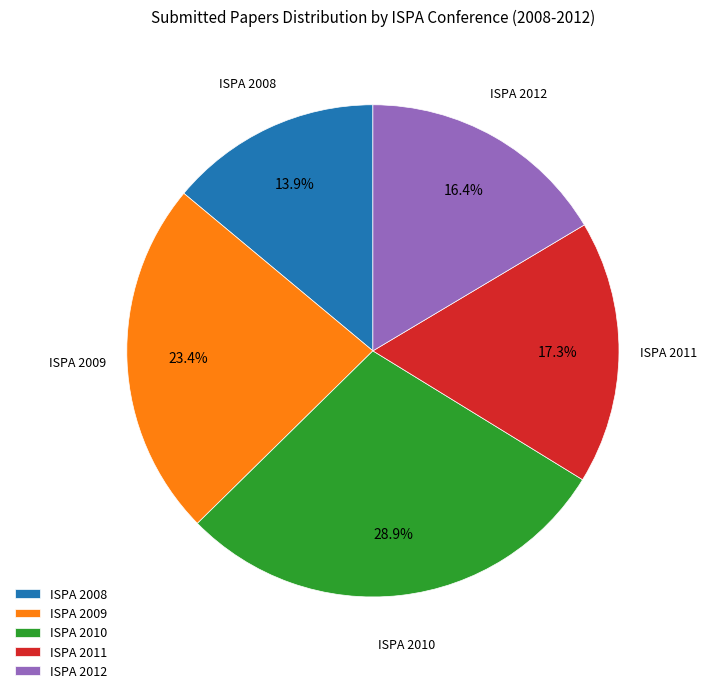

Is the sum of ISPA 2009 and ISPA 2008 greater than half?

No